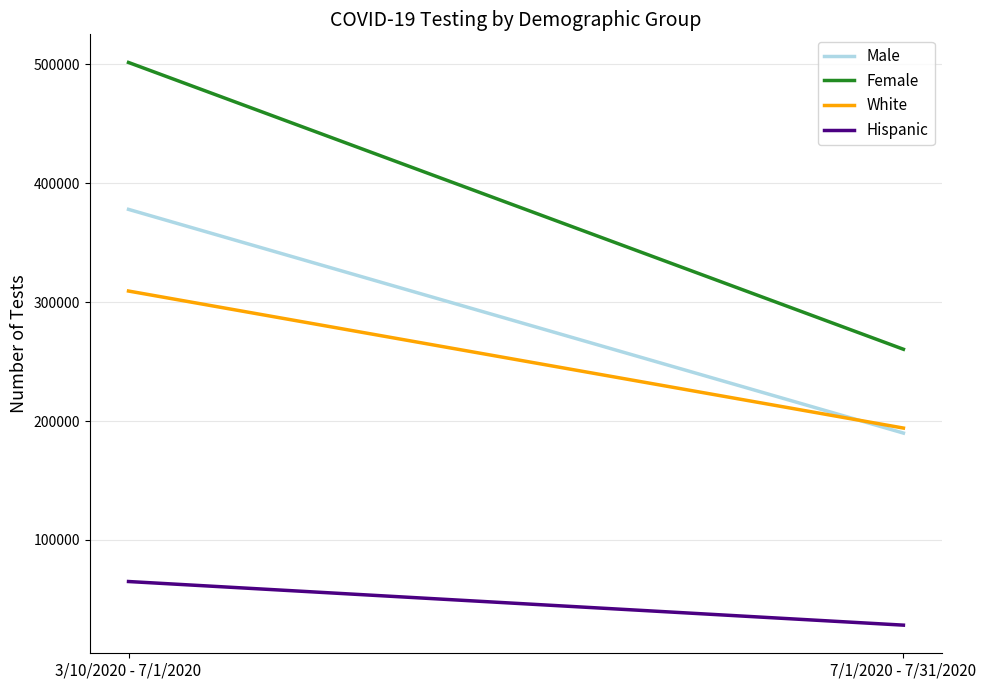

What is the spread (max minus min) of values at 7/1/2020 - 7/31/2020?

231911